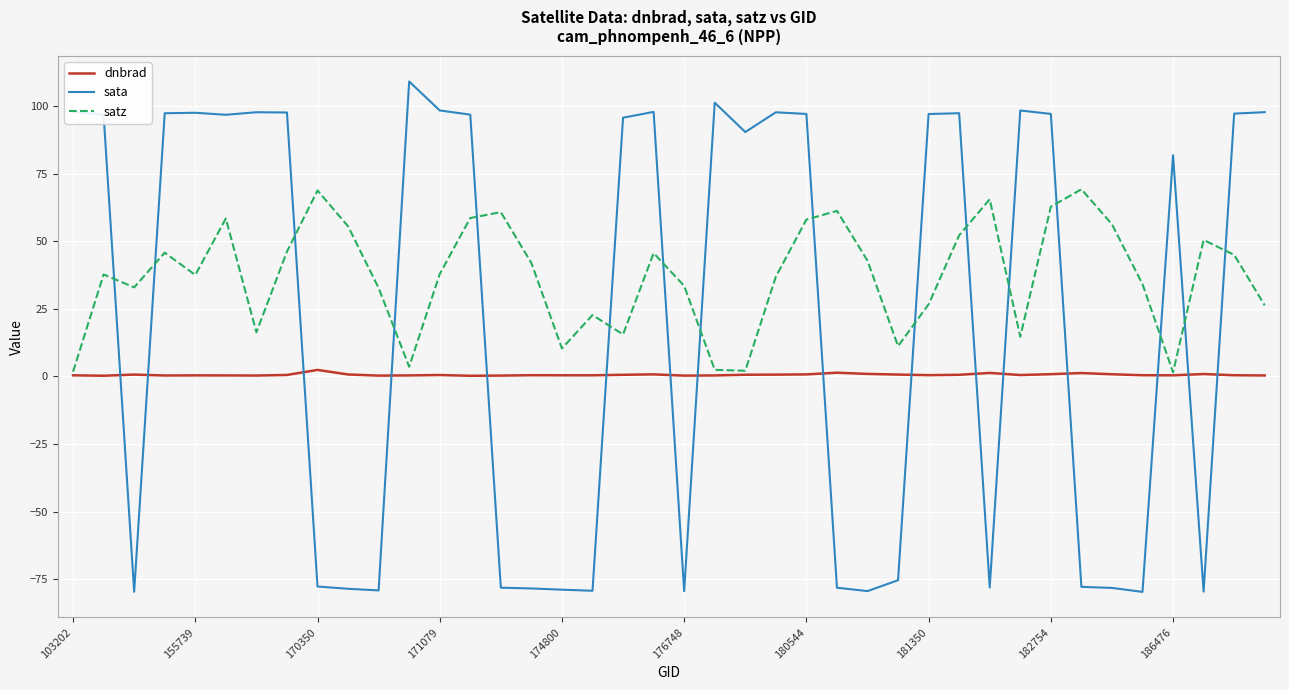

Rank the series by their average value, from highest to lowest.

satz, sata, dnbrad